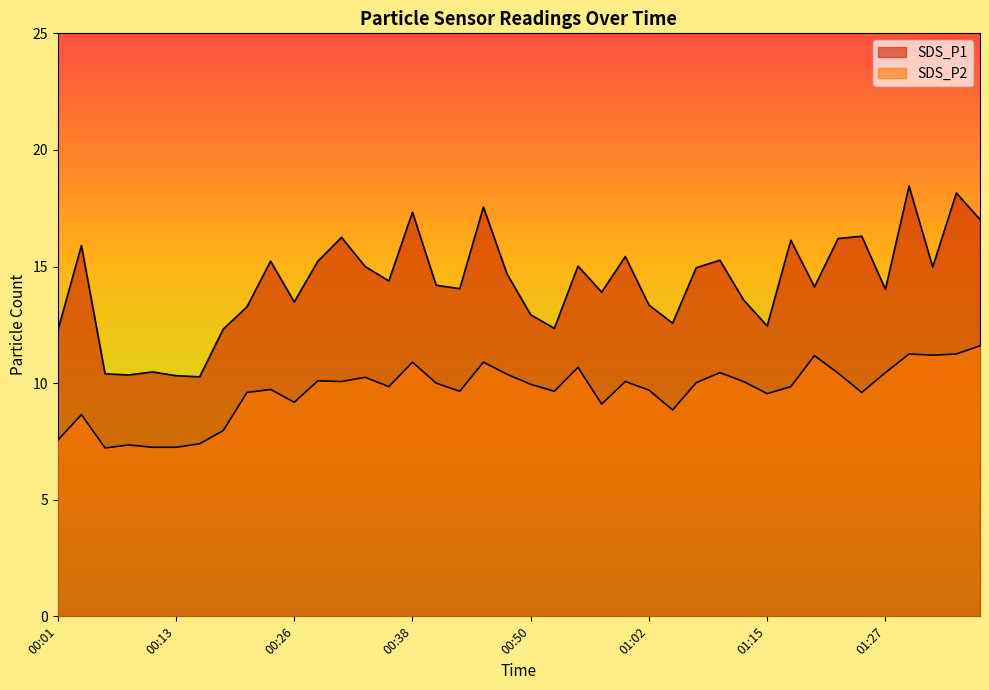

What is the sum of the SDS_P1 values at 00:43 and 00:11?

24.5